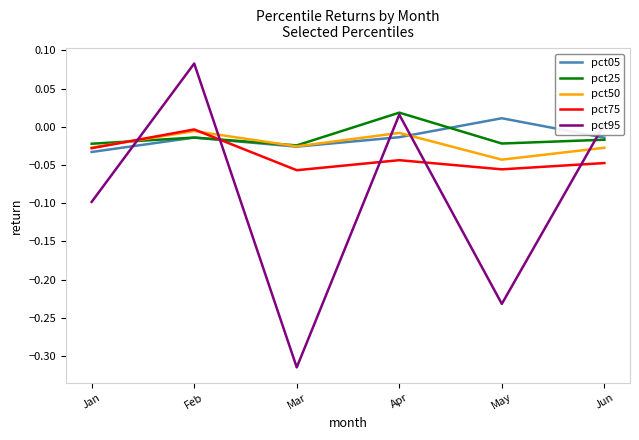

Which label corresponds to the largest value in the chart?

Feb